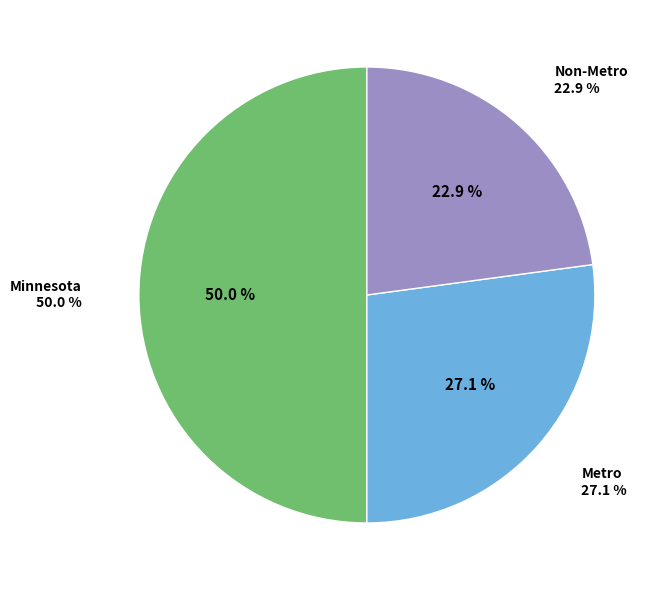

What portion of the pie excludes Metro?

72.9%